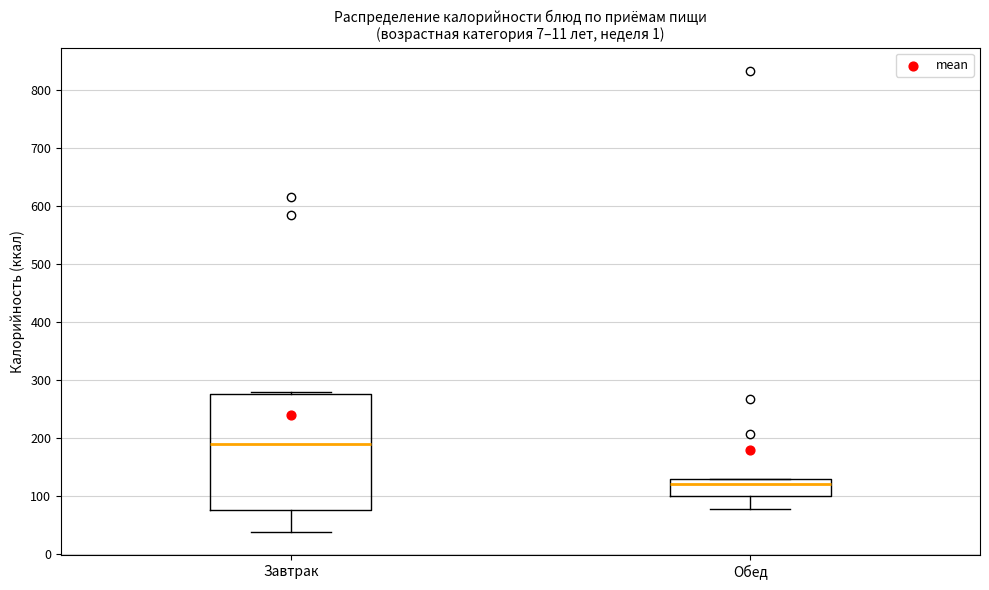

Which box's median line is the lowest?

Обед